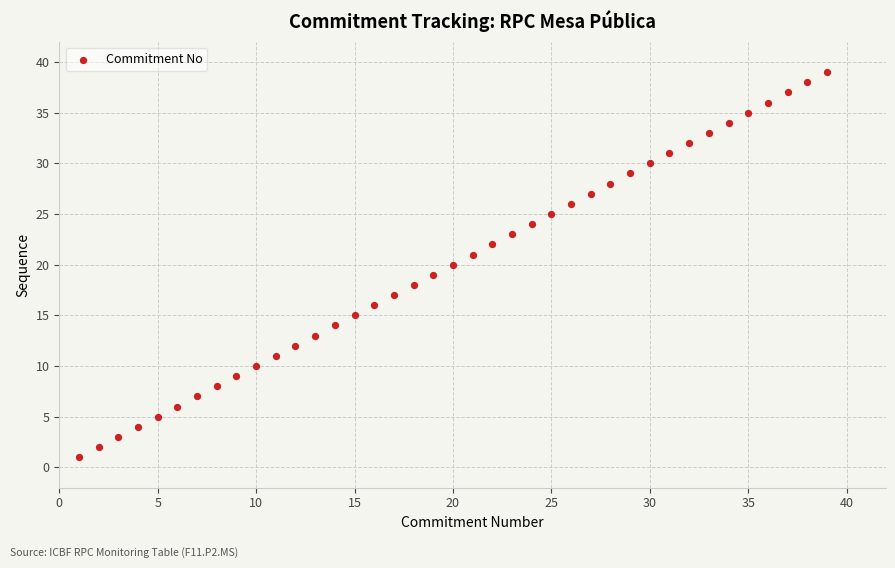

What is the range of X values (max minus min)?

38